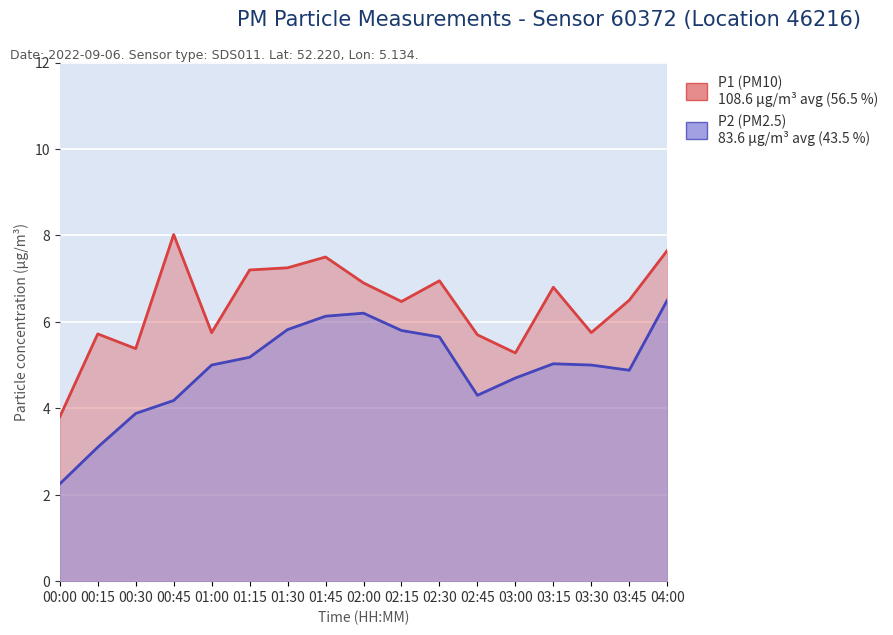

At which category does P1 reach its first local valley?

00:30